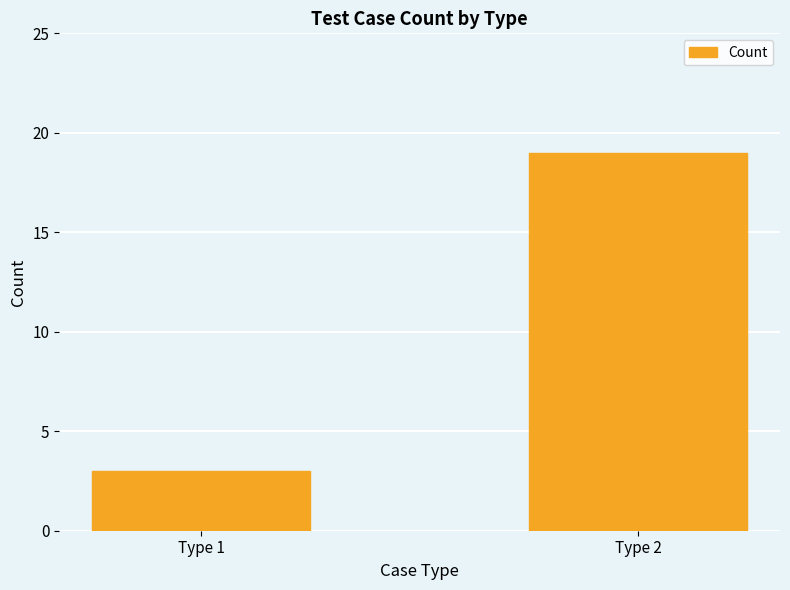

What is the difference between the maximum and minimum values?

16